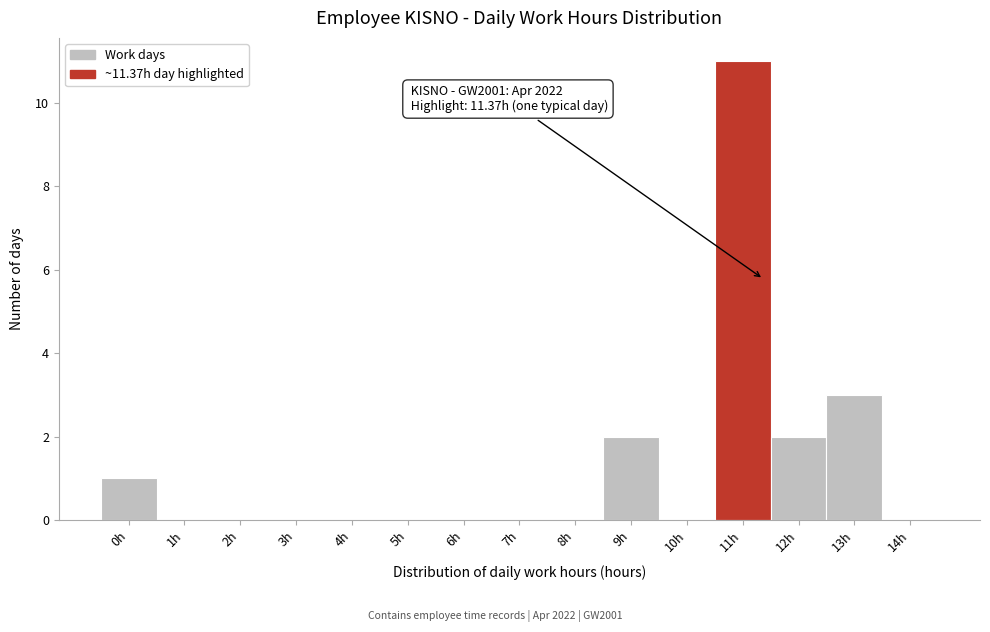

Reading left to right, extract all data points from this chart.

0h=1	1h=0	2h=0	3h=0	4h=0	5h=0	6h=0	7h=0	8h=0	9h=2	10h=0	11h=11	12h=2	13h=3	14h=0